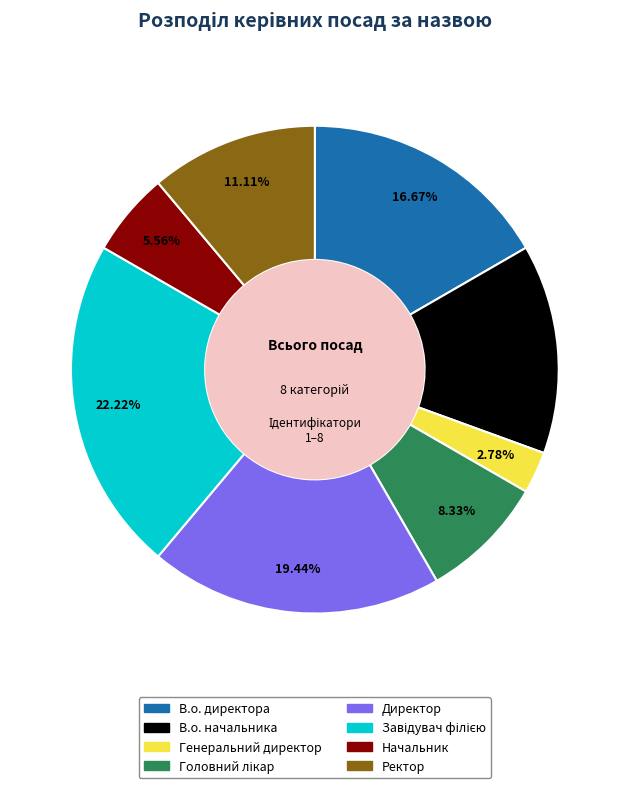

Combined, do В.о. директора and Ректор account for over 50%?

No